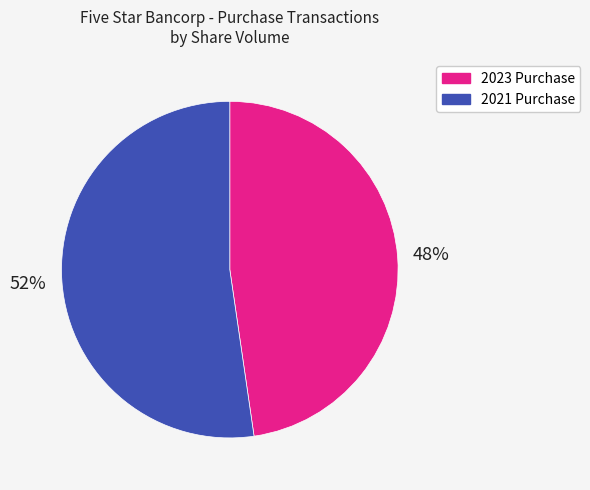

Combined, do 2021 Purchase and 2023 Purchase account for over 50%?

Yes